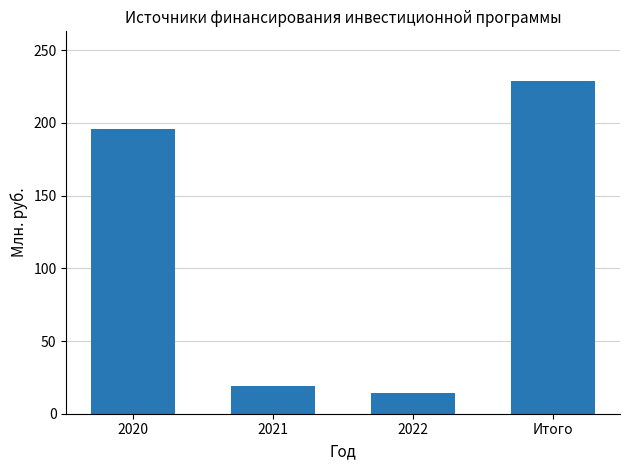

What is the label of the 1st bar from the right?

Итого